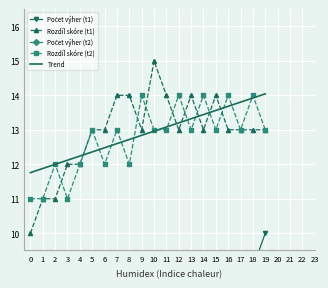

The Počet výher (t1) series shows 3.0 at 5. True or false?

True